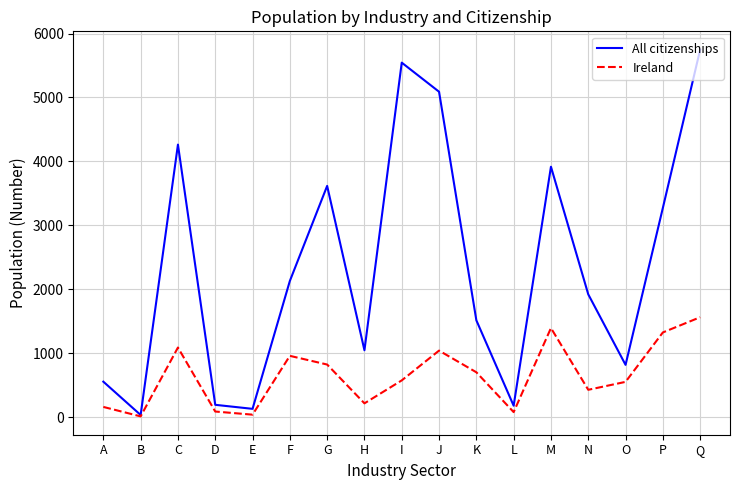

Is the value of Ireland at B greater than the value of All citizenships at G?

No